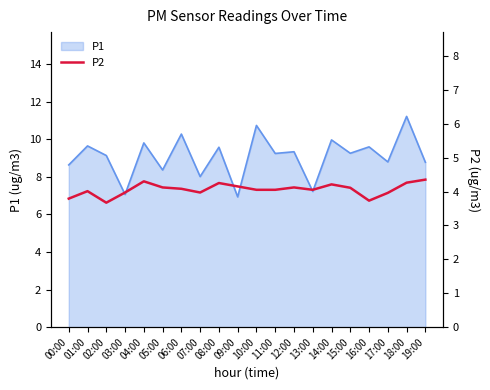

Count the number of categories in the chart.

20